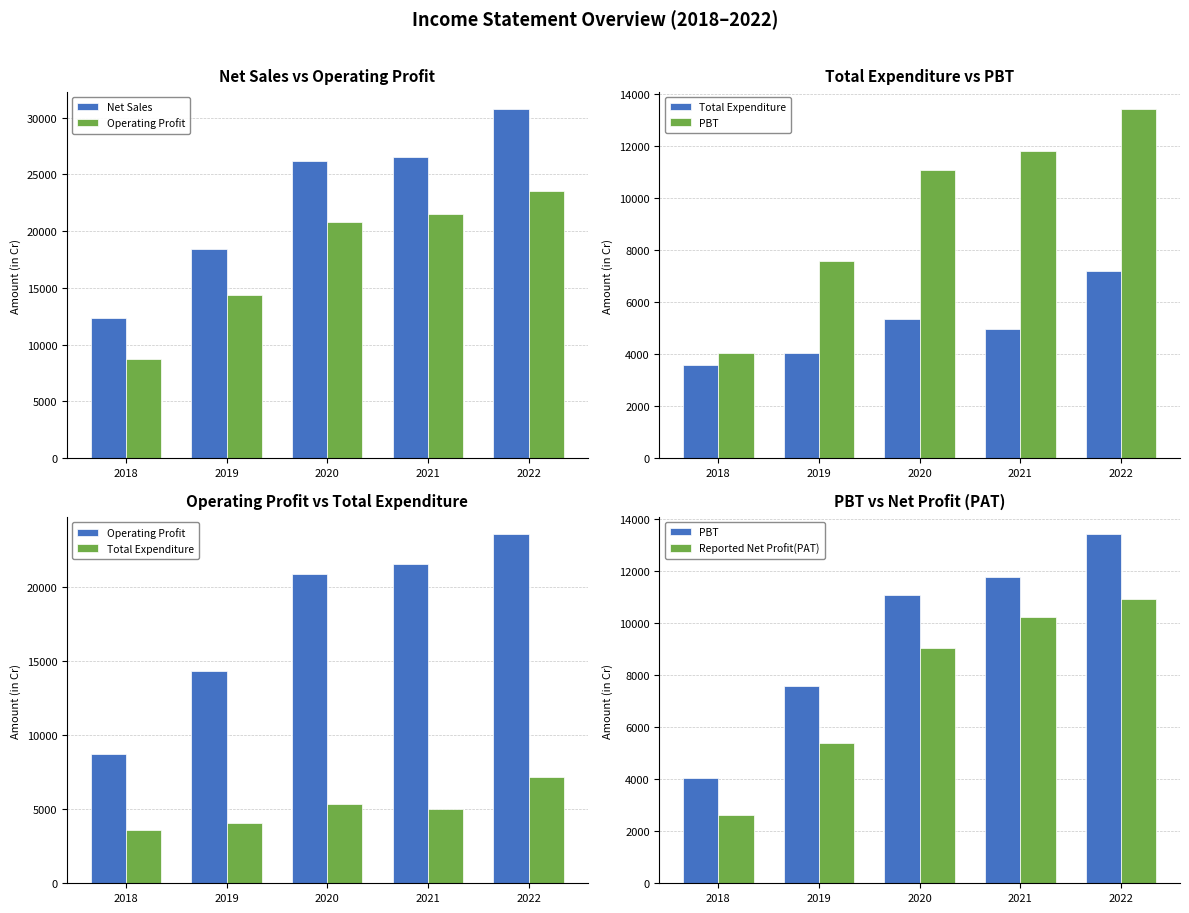

At which label does Reported Net Profit(PAT) first exceed 9042?

2020